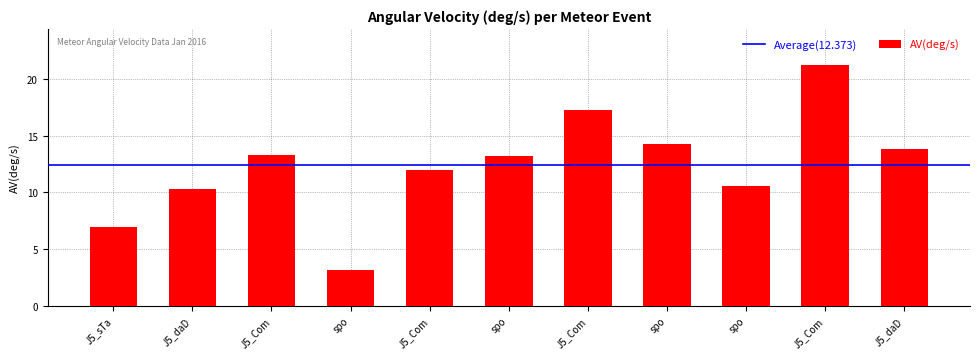

Reading left to right, extract all data points from this chart.

7.0	10.3	13.3	3.2	12.0	13.2	17.3	14.2	10.6	21.2	13.8